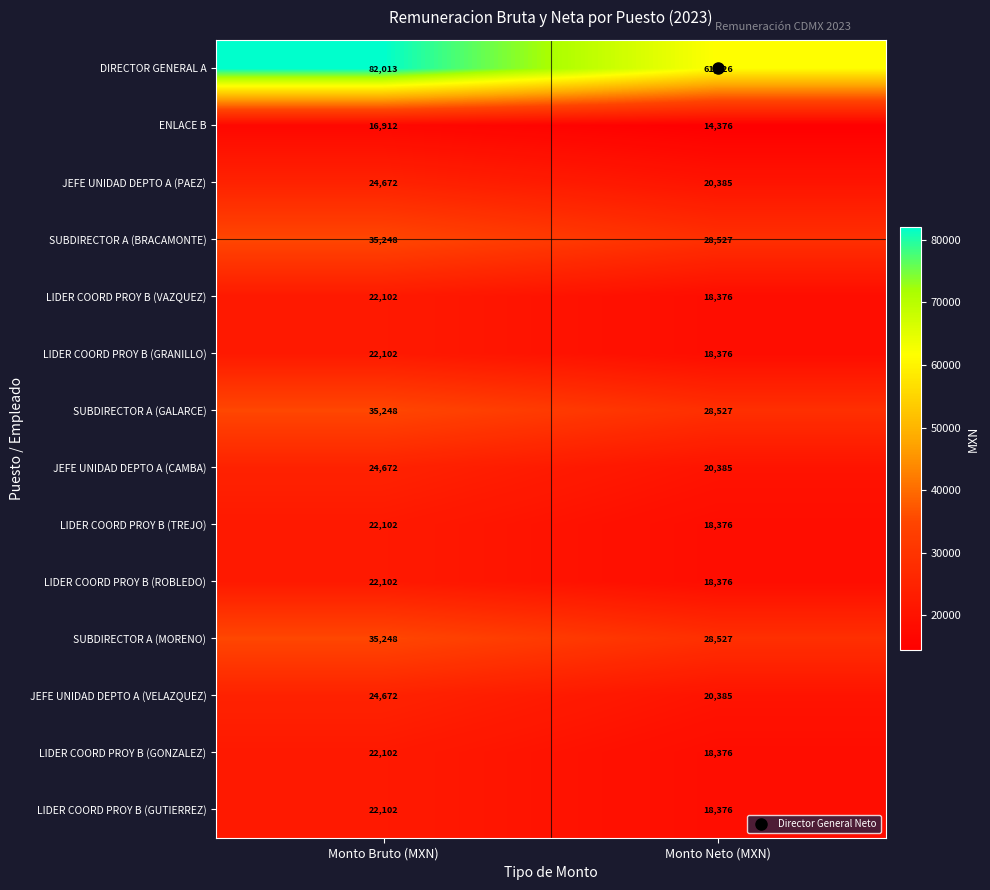

At which category does the chart reach its minimum across all series?

Monto Neto (MXN)